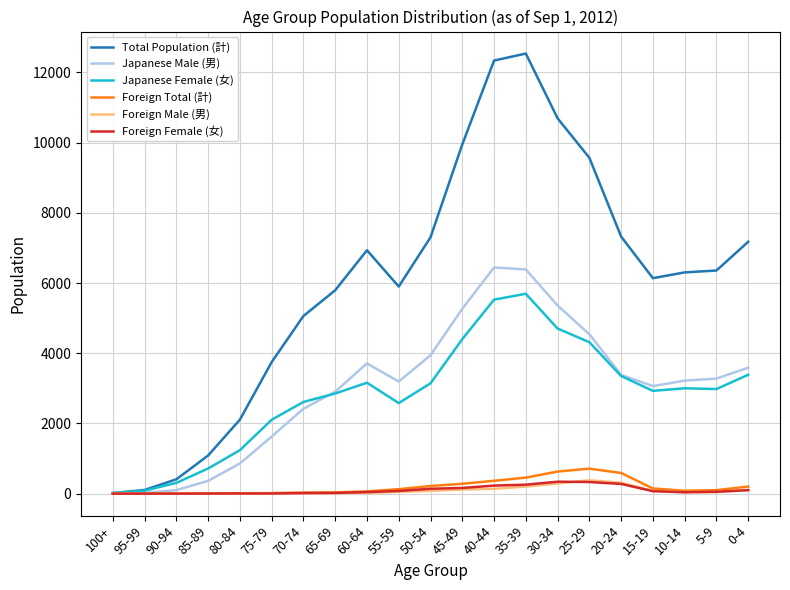

Is the value of Japanese Male (男) at 10-14 greater than the value of Total Population (計) at 80-84?

Yes